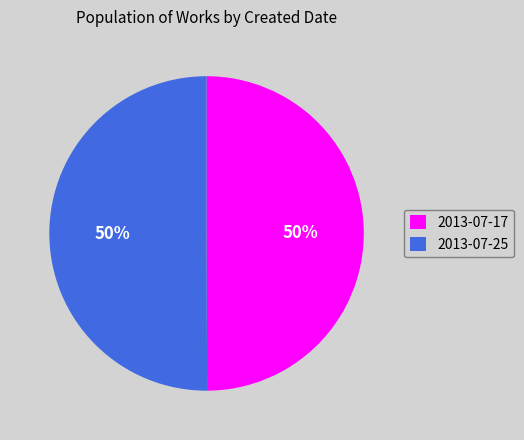

What is the ratio of the value at 2013-07-25 to the value at 2013-07-17?

1.0